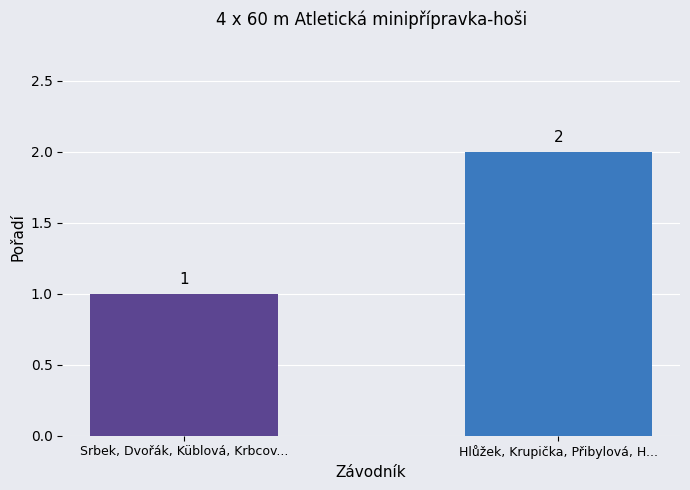

What is the sum of all values?

3